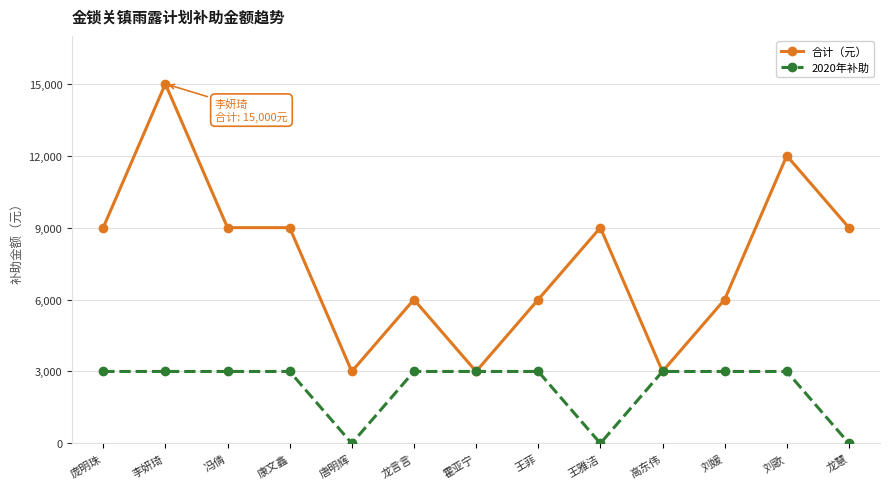

At how many categories does at least one series exceed 8339?

7